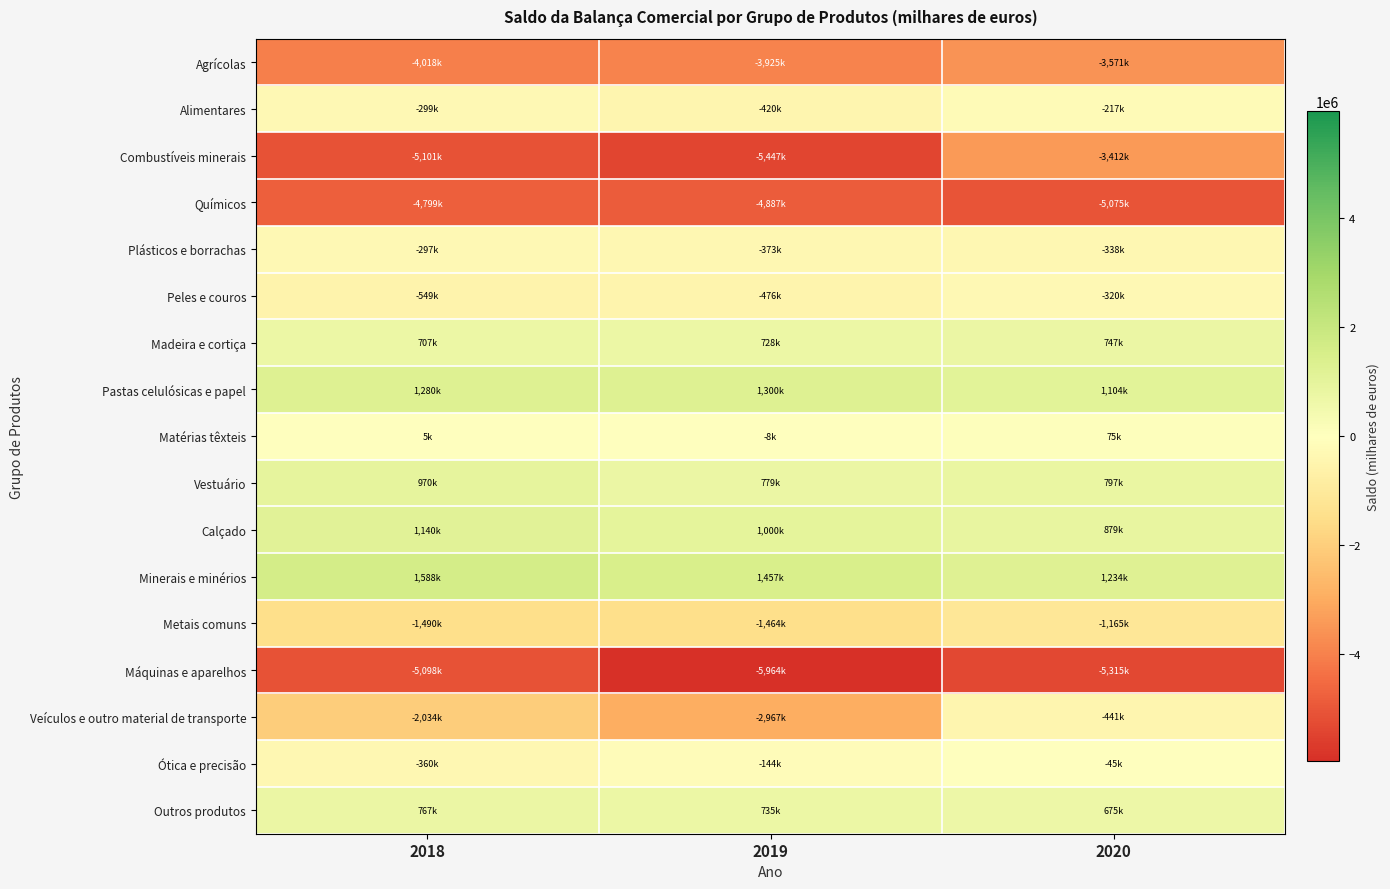

Reading left to right, list all the values displayed in this chart.

Agrícolas: 2018=-4017916.1	2019=-3924700.4	2020=-3570560.0
Alimentares: 2018=-298788.5	2019=-419888.6	2020=-216557.4
Combustíveis minerais: 2018=-5101090.1	2019=-5446507.8	2020=-3412471.3
Químicos: 2018=-4799121.7	2019=-4887099.6	2020=-5075113.7
Plásticos e borrachas: 2018=-297184.2	2019=-372574.5	2020=-338088.2
Peles e couros: 2018=-549141.1	2019=-476100.6	2020=-319680.9
Madeira e cortiça: 2018=707341.2	2019=728417.4	2020=746853.5
Pastas celulósicas e papel: 2018=1279549.9	2019=1299837.6	2020=1103715.1
Matérias têxteis: 2018=5467.1	2019=-7771.4	2020=74736.9
Vestuário: 2018=969747.8	2019=779270.1	2020=797005.3
Calçado: 2018=1139567.8	2019=999970.4	2020=879047.0
Minerais e minérios: 2018=1588027.1	2019=1457186.8	2020=1233922.5
Metais comuns: 2018=-1490259.7	2019=-1464147.5	2020=-1164619.6
Máquinas e aparelhos: 2018=-5097795.9	2019=-5964199.5	2020=-5315277.6
Veículos e outro material de transporte: 2018=-2034395.7	2019=-2967312.5	2020=-440721.0
Ótica e precisão: 2018=-359815.6	2019=-143556.7	2020=-45456.8
Outros produtos: 2018=766553.0	2019=734858.4	2020=675090.6